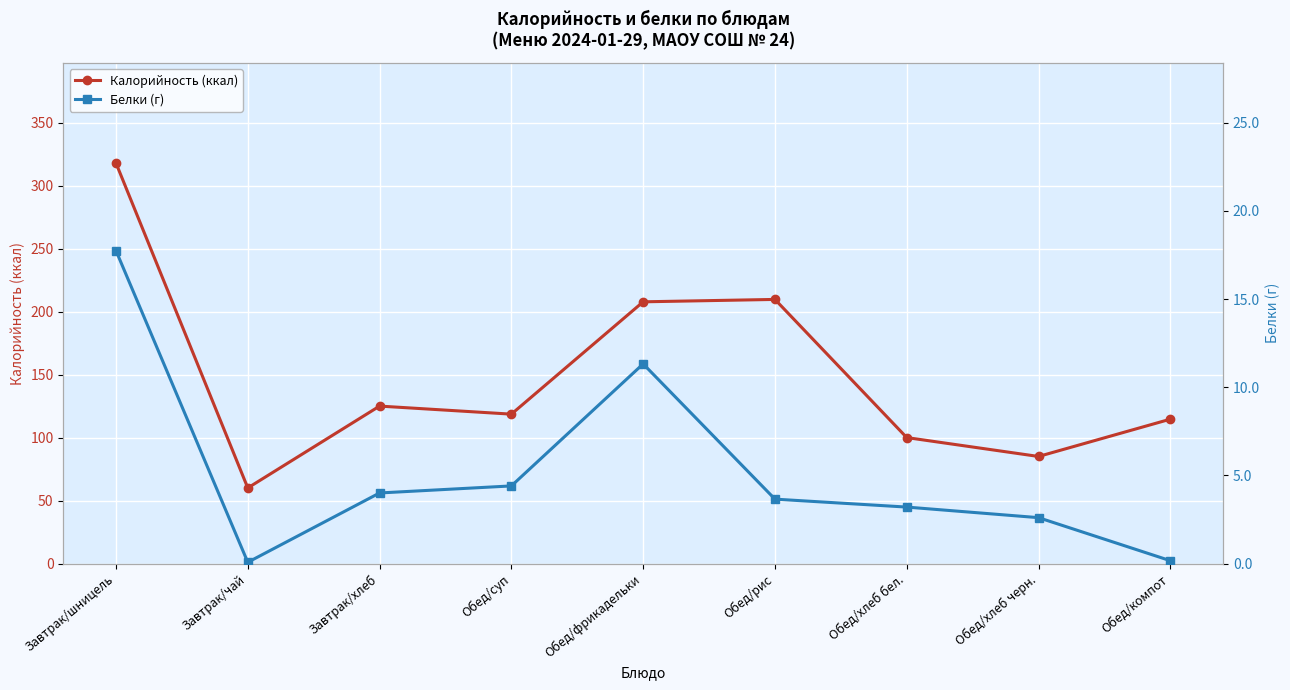

What is the label of the 2nd point from the right?

Обед/хлеб черн.